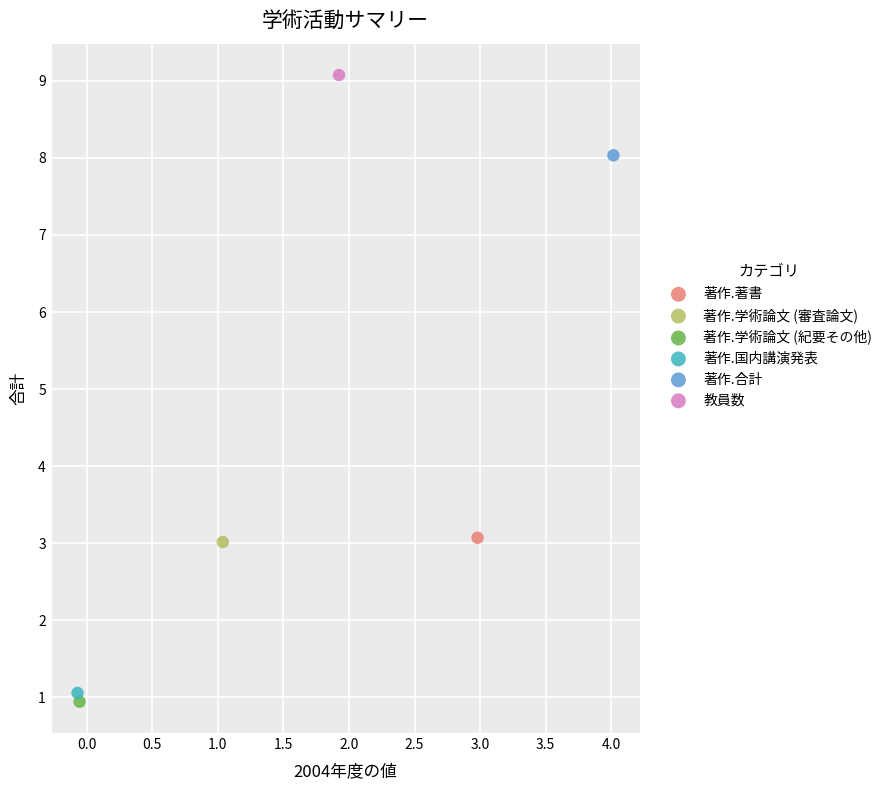

Which series contains the lowest Y value?

著作.学術論文 (紀要その他)